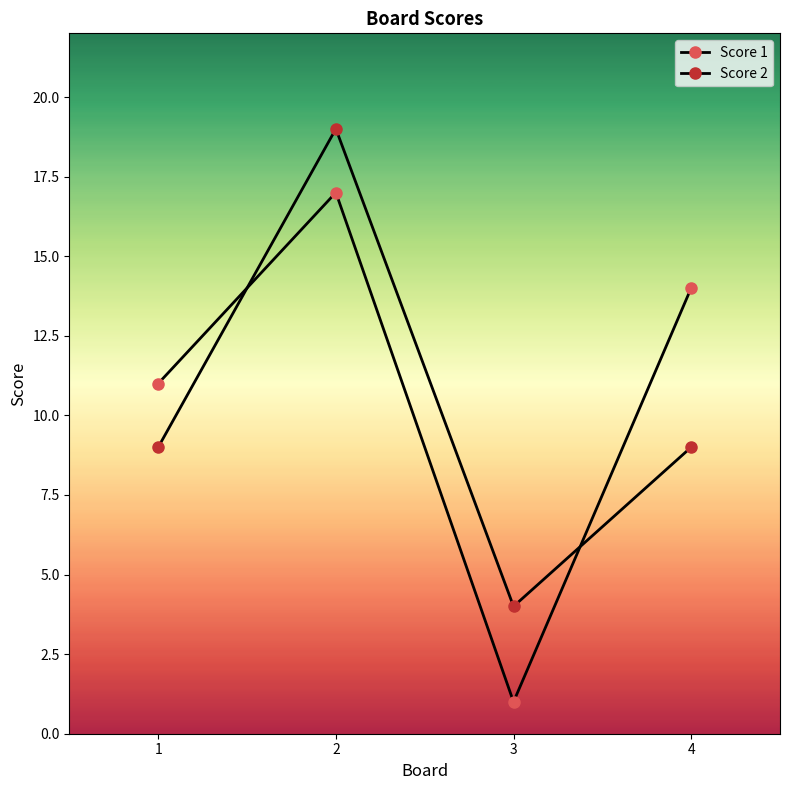

How many data points in Score 1 are less than 14?

2